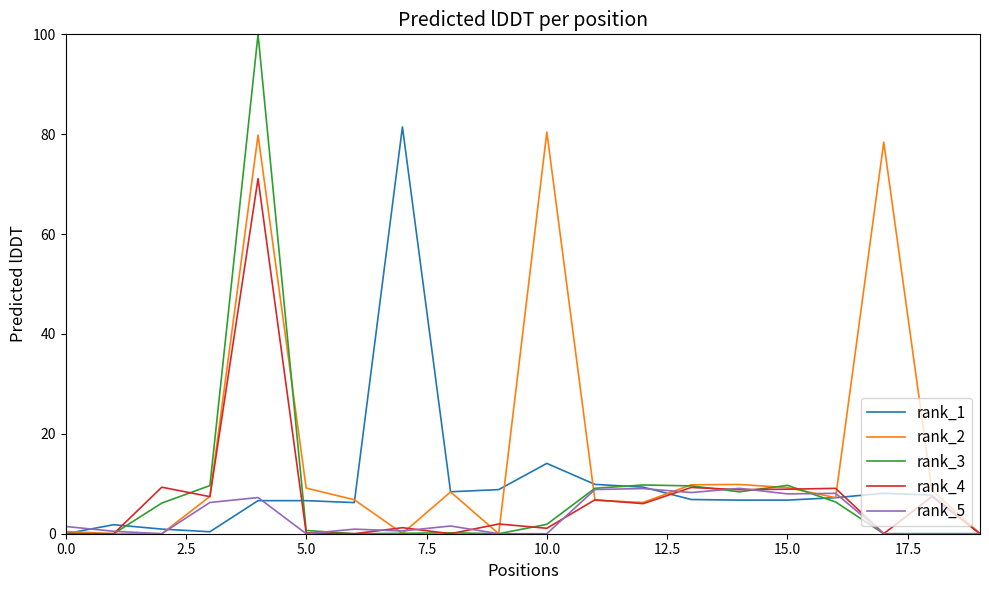

Which series has the largest total across all categories?

rank_2